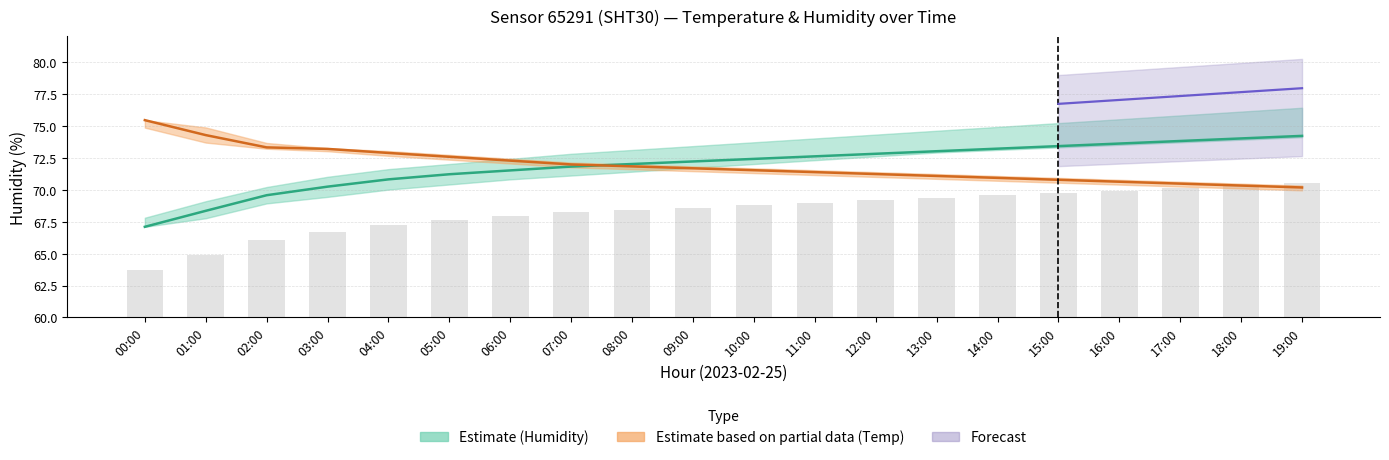

List the labels in order of humidity_mean value, smallest first.

00:00, 01:00, 02:00, 03:00, 04:00, 05:00, 06:00, 07:00, 08:00, 09:00, 10:00, 11:00, 12:00, 13:00, 14:00, 15:00, 16:00, 17:00, 18:00, 19:00